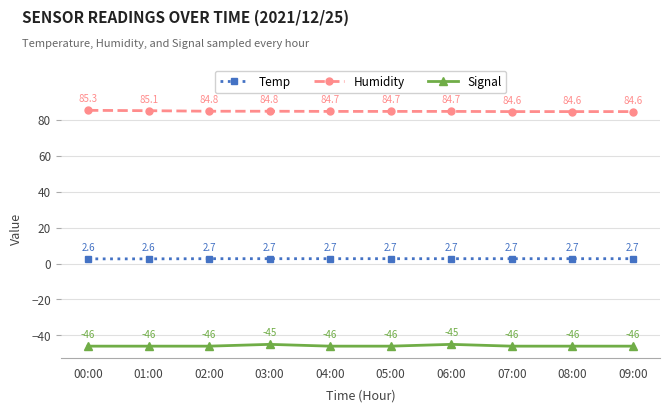

True or false: Temp and Signal cross at least once.

False